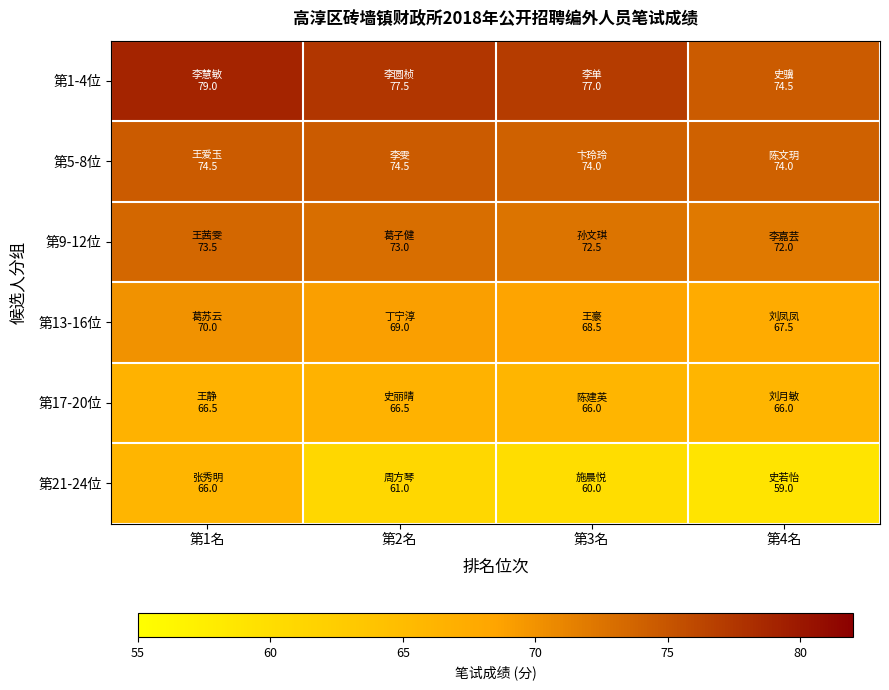

Reading left to right, transcribe all the data shown in this chart.

第1-4位: 第1名=79.0	第2名=77.5	第3名=77.0	第4名=74.5
第5-8位: 第1名=74.5	第2名=74.5	第3名=74.0	第4名=74.0
第9-12位: 第1名=73.5	第2名=73.0	第3名=72.5	第4名=72.0
第13-16位: 第1名=70.0	第2名=69.0	第3名=68.5	第4名=67.5
第17-20位: 第1名=66.5	第2名=66.5	第3名=66.0	第4名=66.0
第21-24位: 第1名=66.0	第2名=61.0	第3名=60.0	第4名=59.0